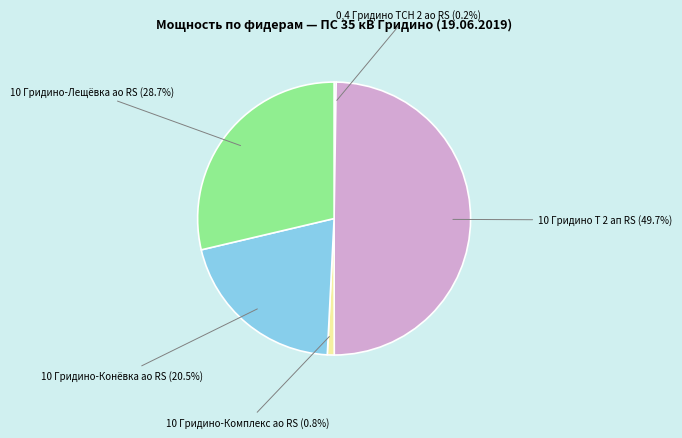

How much of the chart is everything except 10 Гридино Т 2 ап RS?

50.3%